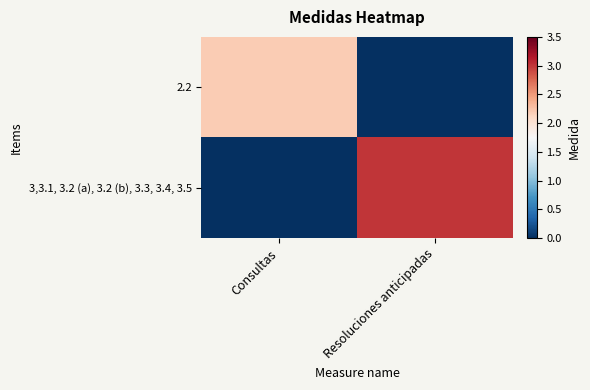

Reading right to left, what are all the values shown in this chart?

2.2: Resoluciones anticipadas=0.0	Consultas=2.2
3,3.1, 3.2 (a), 3.2 (b), 3.3, 3.4, 3.5: Resoluciones anticipadas=3.0	Consultas=0.0